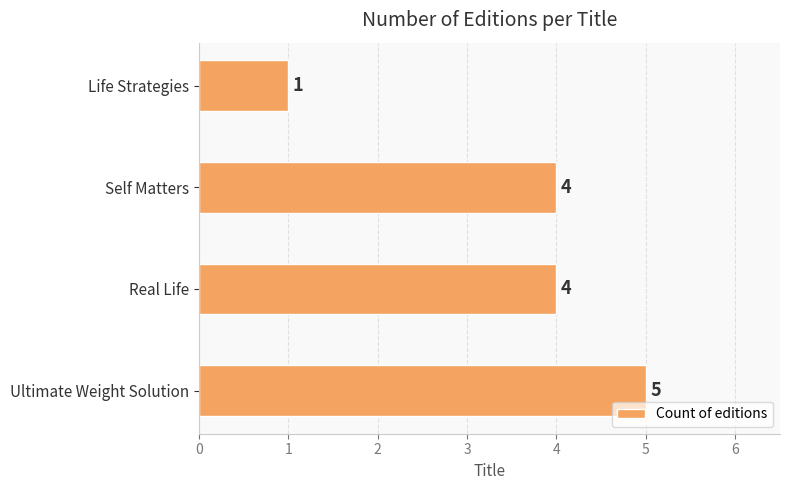

Between Self Matters and Ultimate Weight Solution, which is larger?

Ultimate Weight Solution